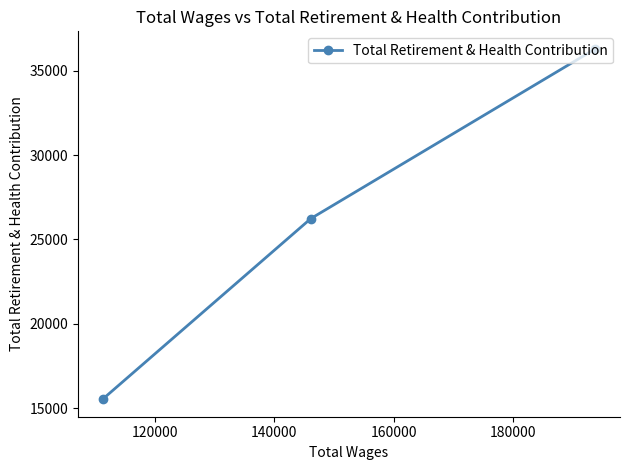

What is the value of the 3rd point from the left?

36289